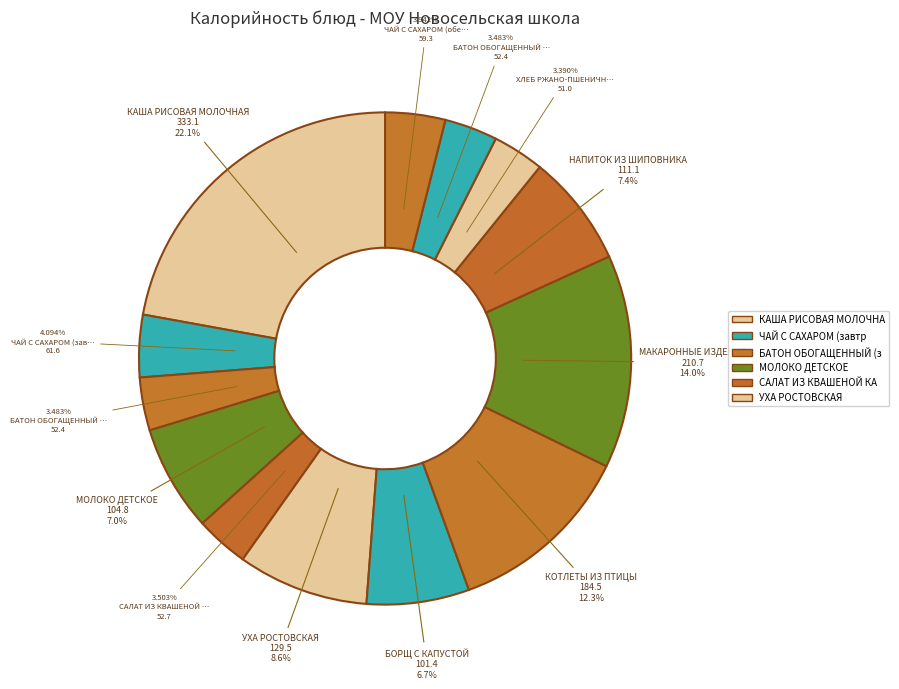

Is there a majority slice in this chart?

No